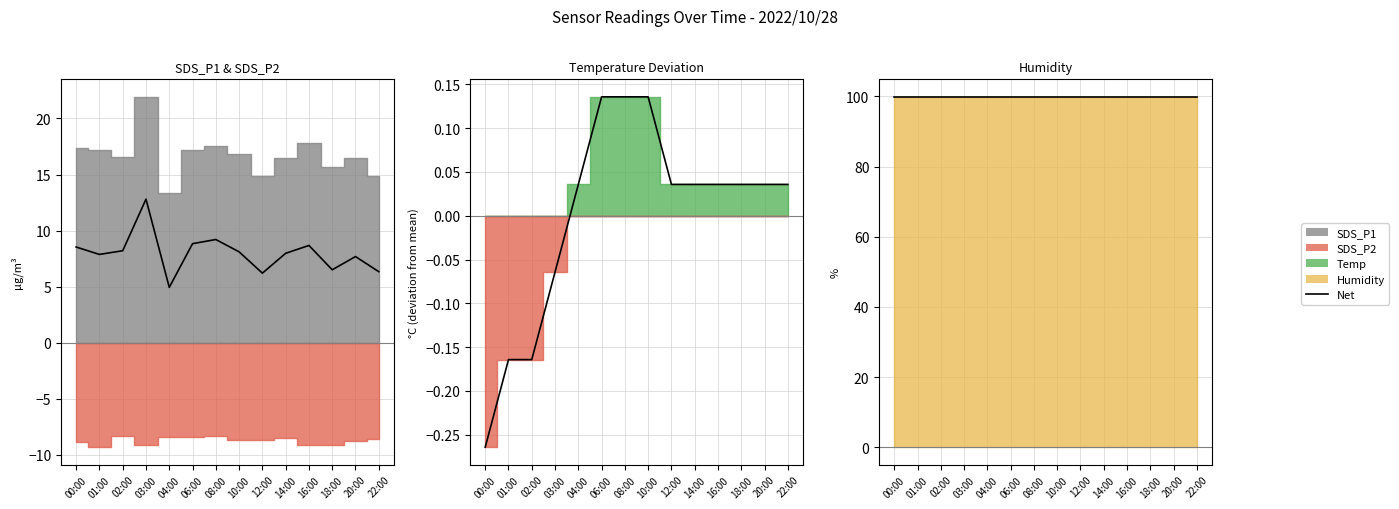

At which label does SDS_P1 reach its minimum?

04:00